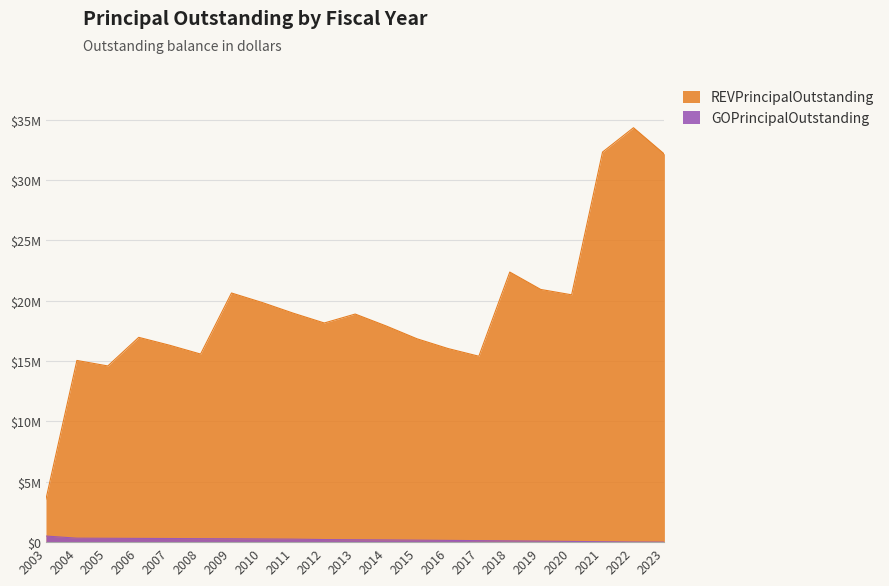

Read the REVPrincipalOutstanding value at 2015.

16850000